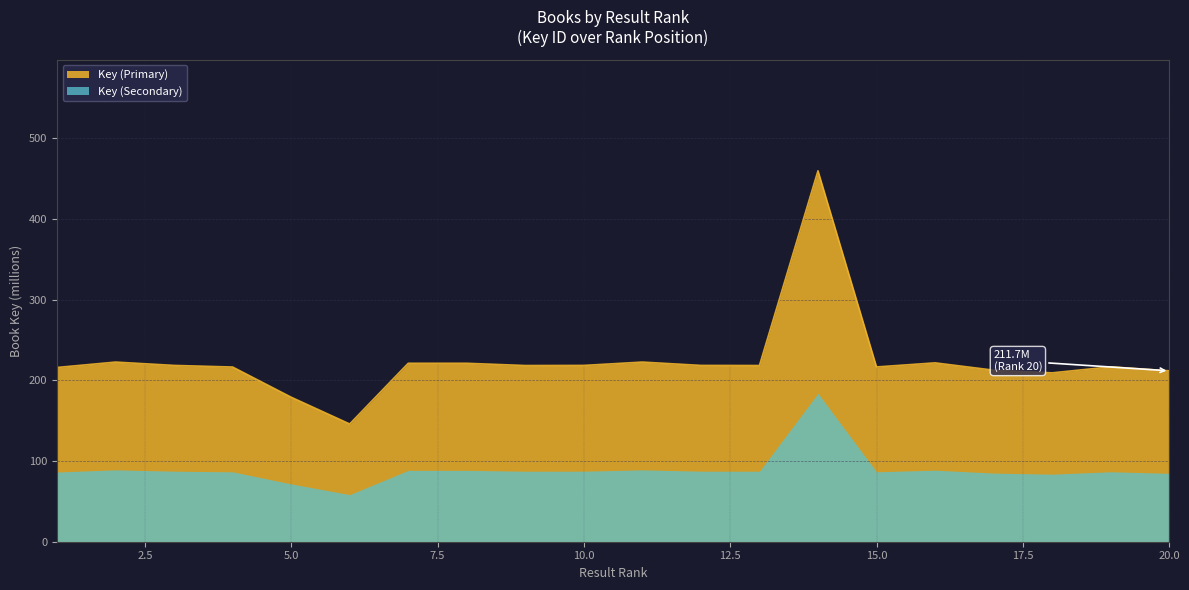

How many data points are less than 218?

9